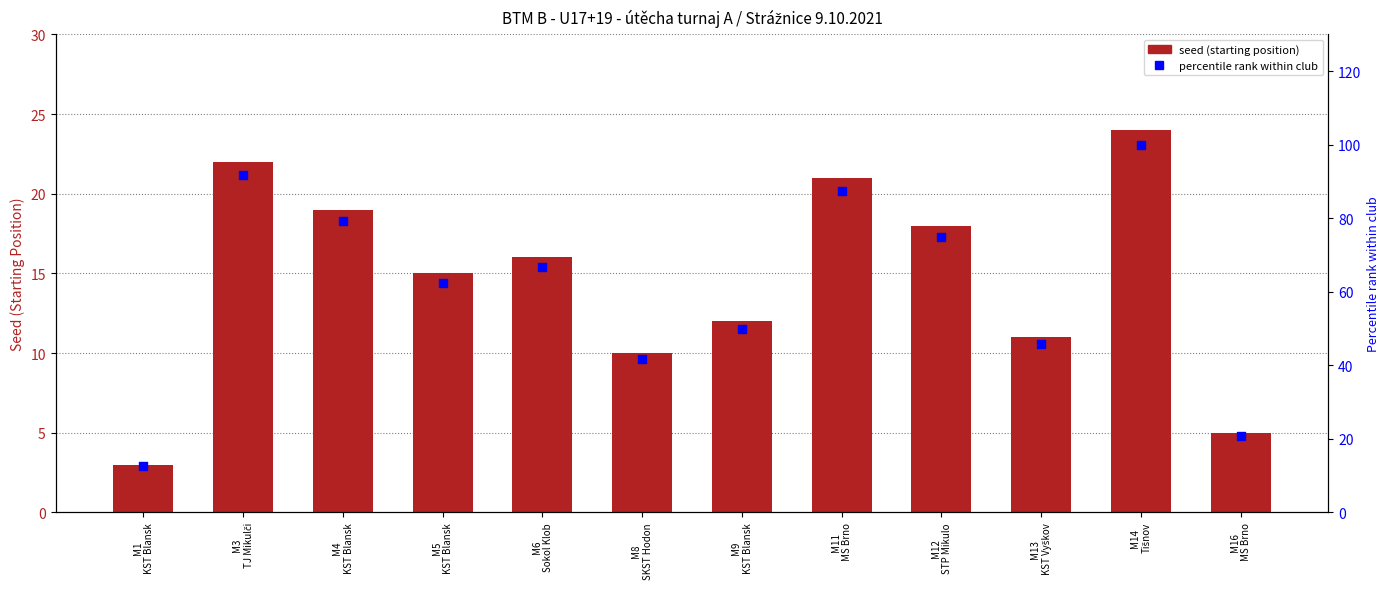

At which category is the sum across all series the highest?

M14
Tišnov